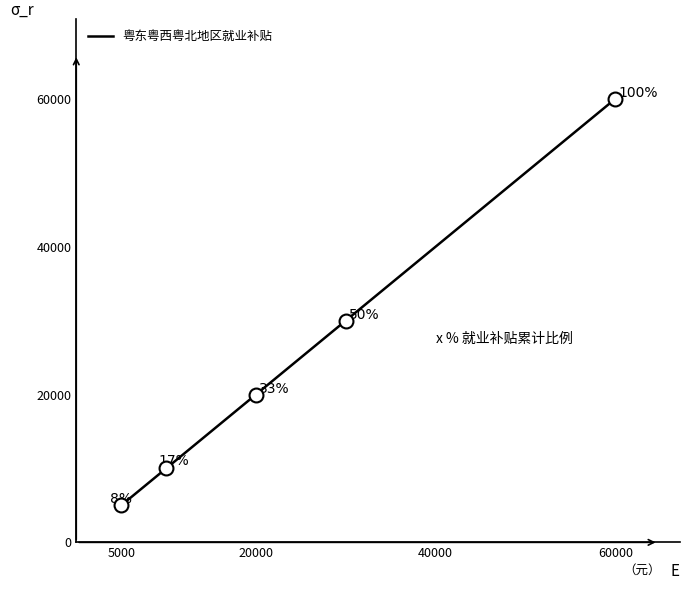

Is this an area chart (filled region under the line)?

No